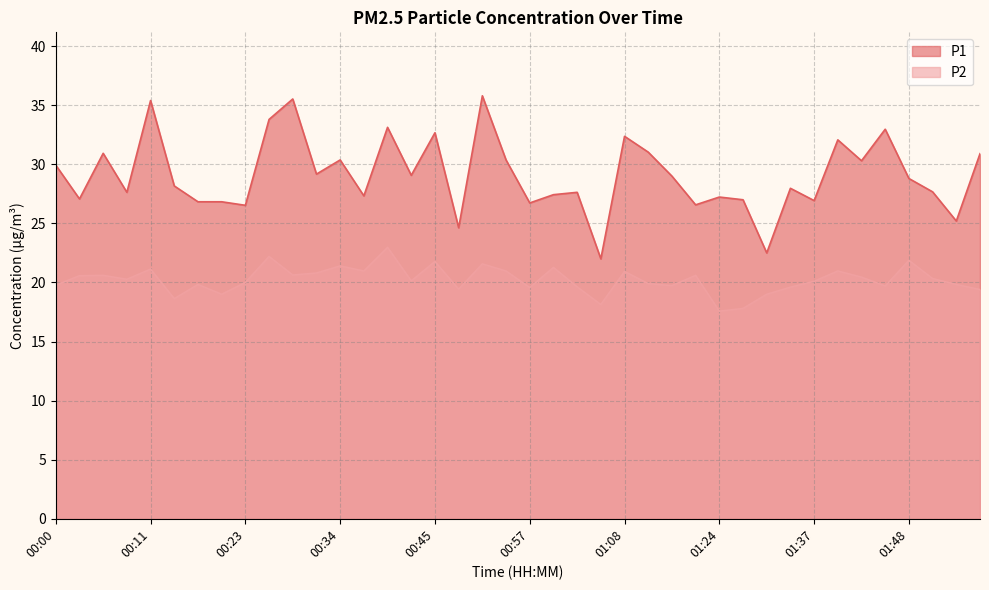

In P2, how many points are lower than both neighbors (excluding endpoints)?

12